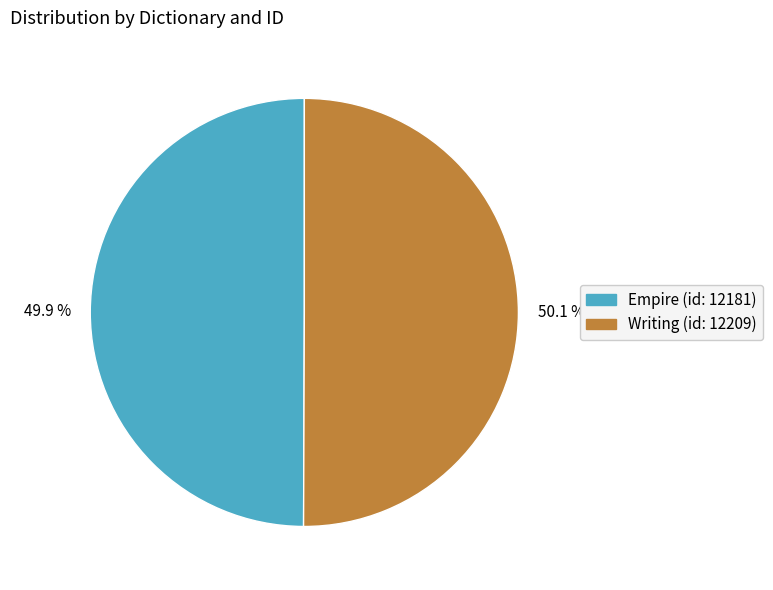

Do Writing (id: 12209) and Empire (id: 12181) together represent more than half of the pie?

Yes